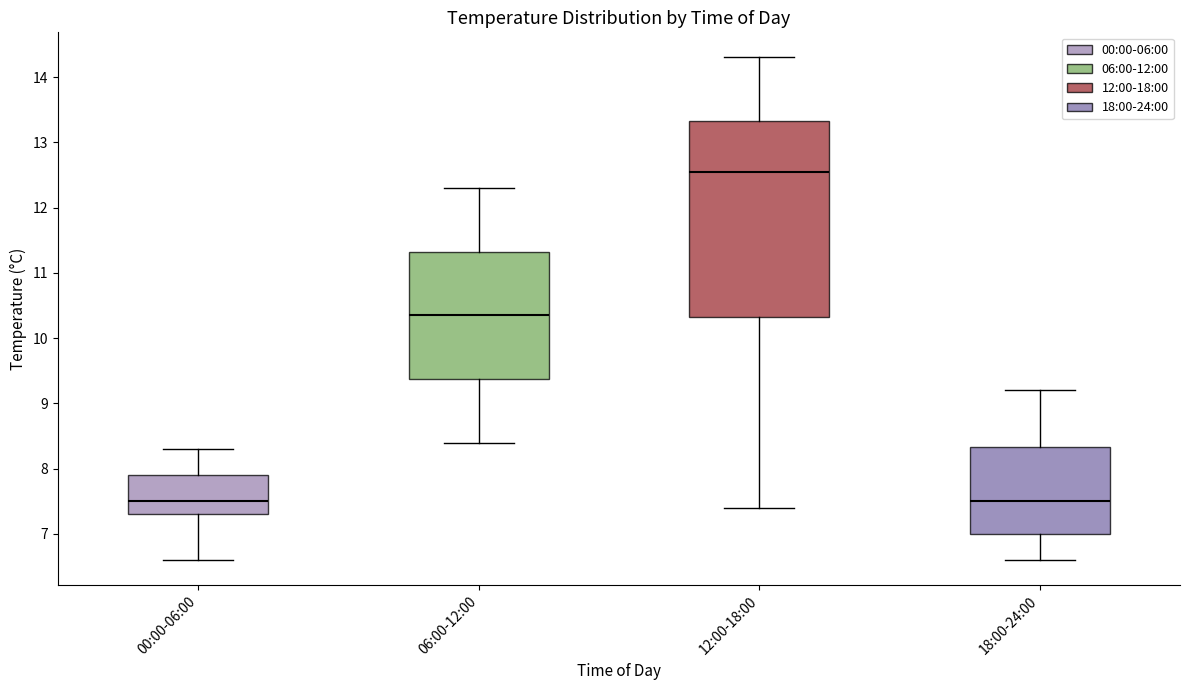

Comparing the boxes themselves (not the whiskers), which one is the tallest?

12:00-18:00